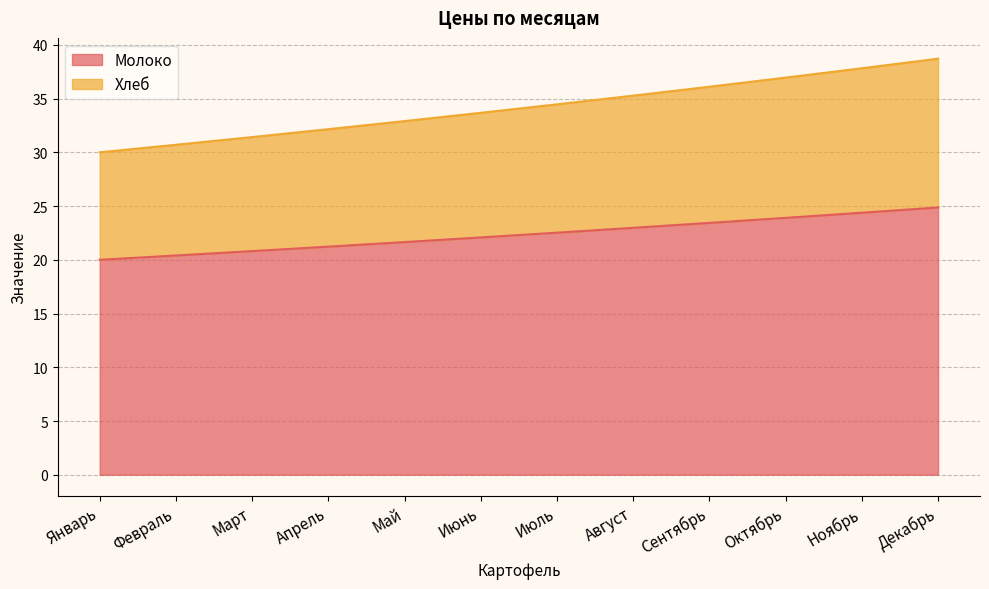

What is the difference between the Молоко values at Январь and Сентябрь?

3.4